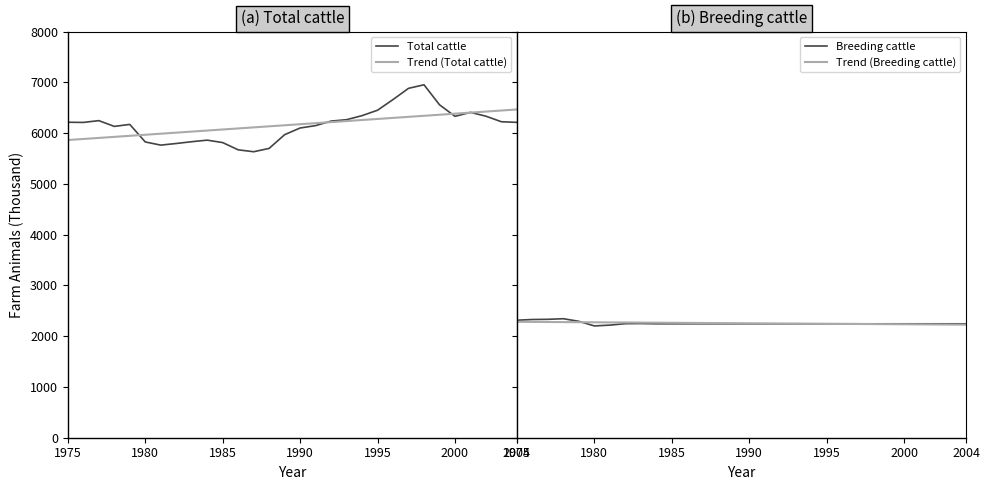

True or false: Breeding cattle and Total cattle cross at least once.

False